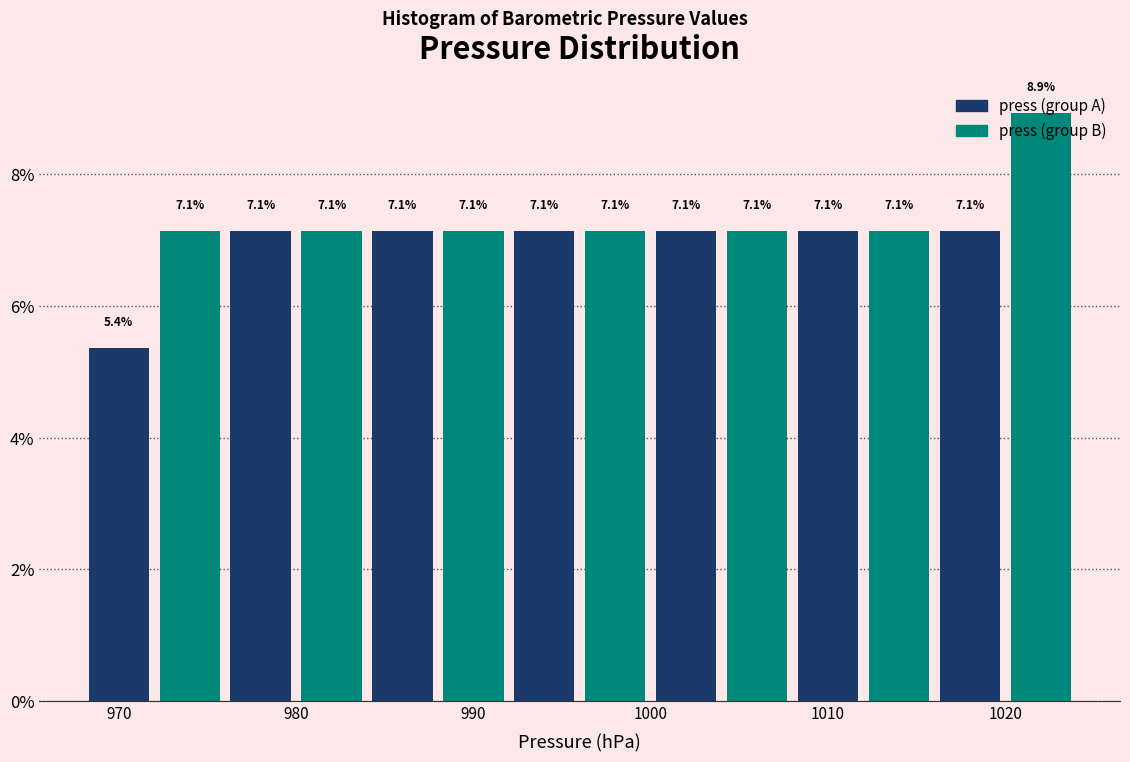

Reading left to right, transcribe this chart: for each bar, give the range it covers on the x-axis and its height.

968 to 972: 5.4
972 to 976: 7.1
976 to 980: 7.1
980 to 984: 7.1
984 to 988: 7.1
988 to 992: 7.1
992 to 996: 7.1
996 to 1000: 7.1
1000 to 1004: 7.1
1004 to 1008: 7.1
1008 to 1012: 7.1
1012 to 1016: 7.1
1016 to 1020: 7.1
1020 to 1024: 8.9